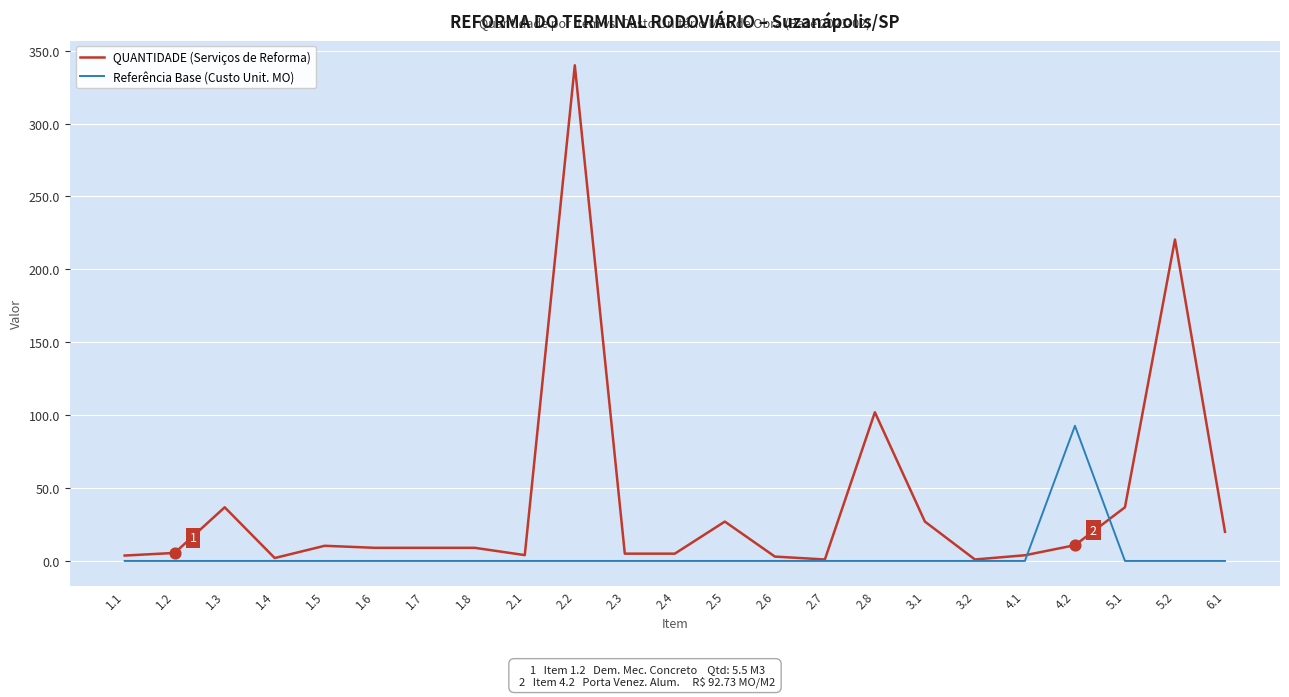

Which series has the largest total across all categories?

QUANTIDADE (Serviços de Reforma)